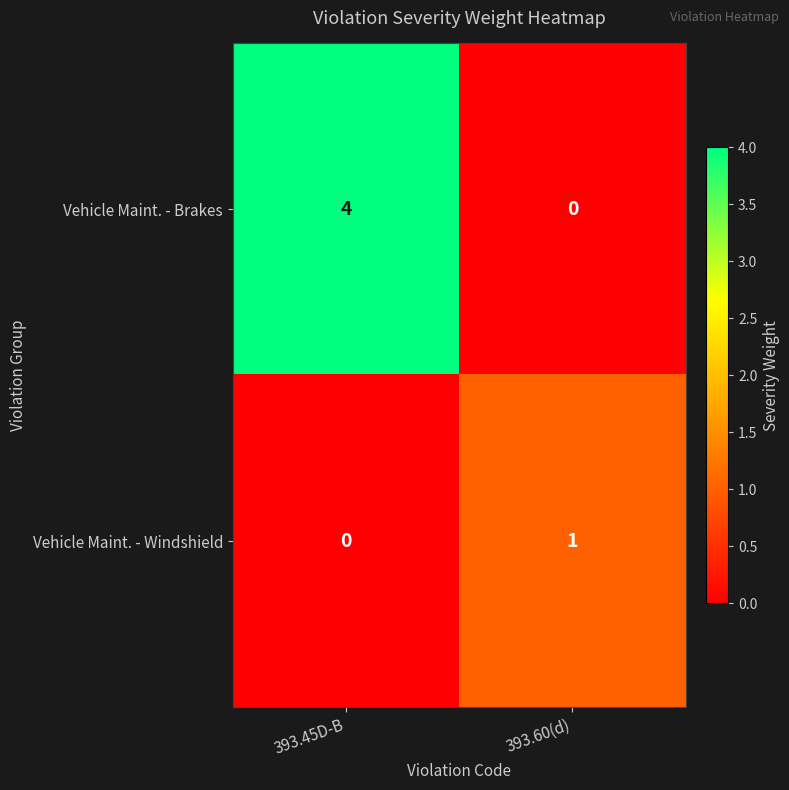

Rank the series by their maximum value, from highest to lowest.

Vehicle Maint. - Brakes, Vehicle Maint. - Windshield